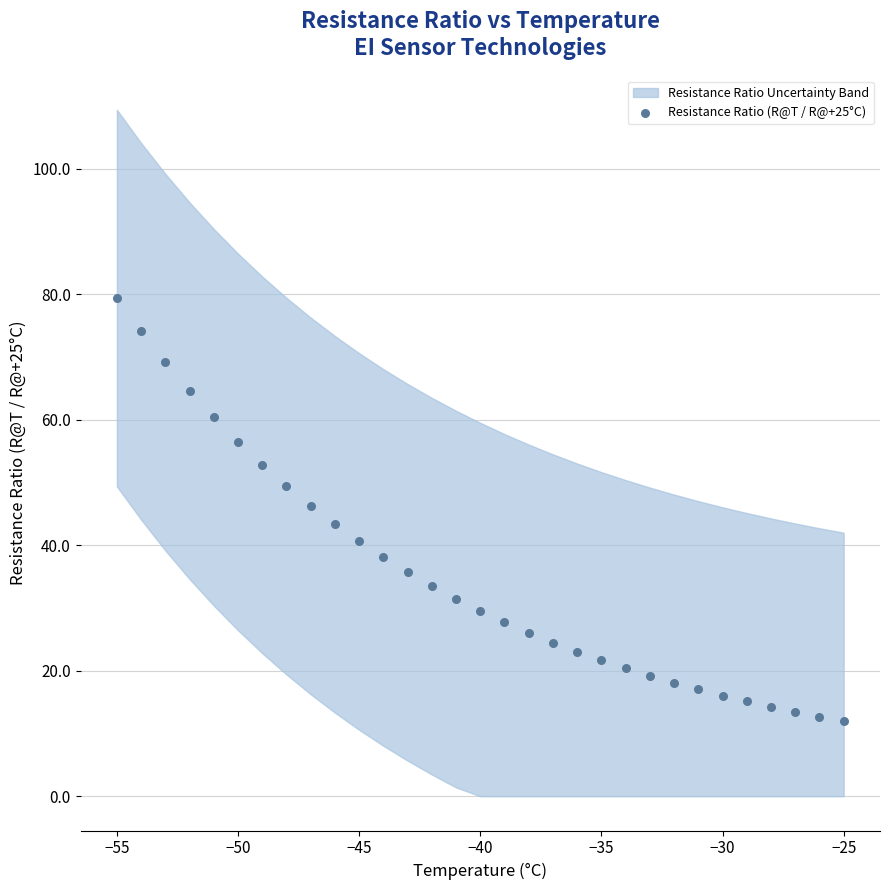

What is the range of X values (max minus min)?

30.0